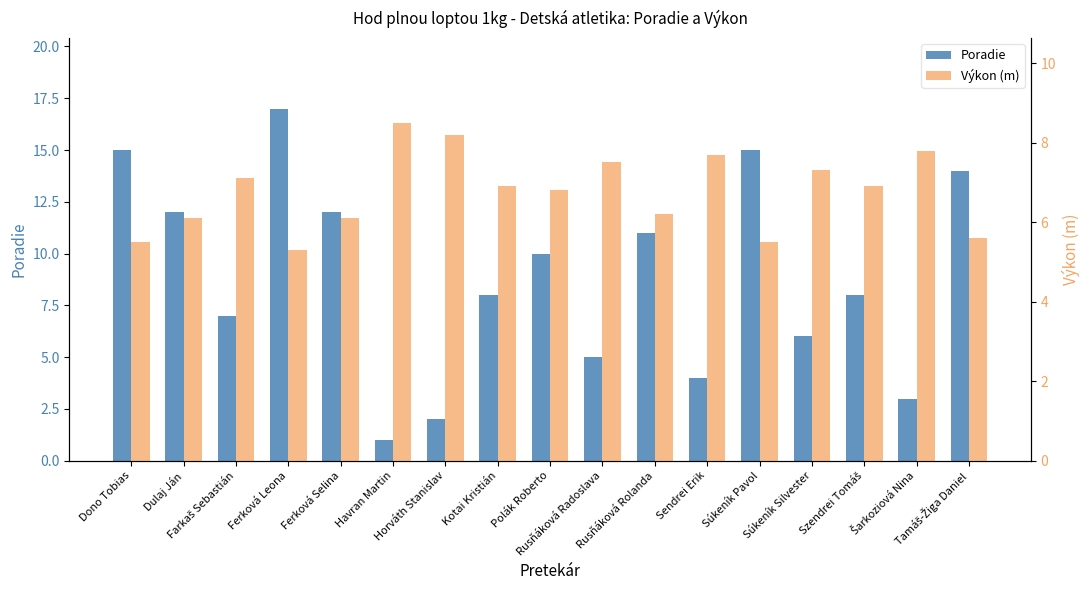

Which series changed the most between Horváth Stanislav and Polák Roberto?

Poradie